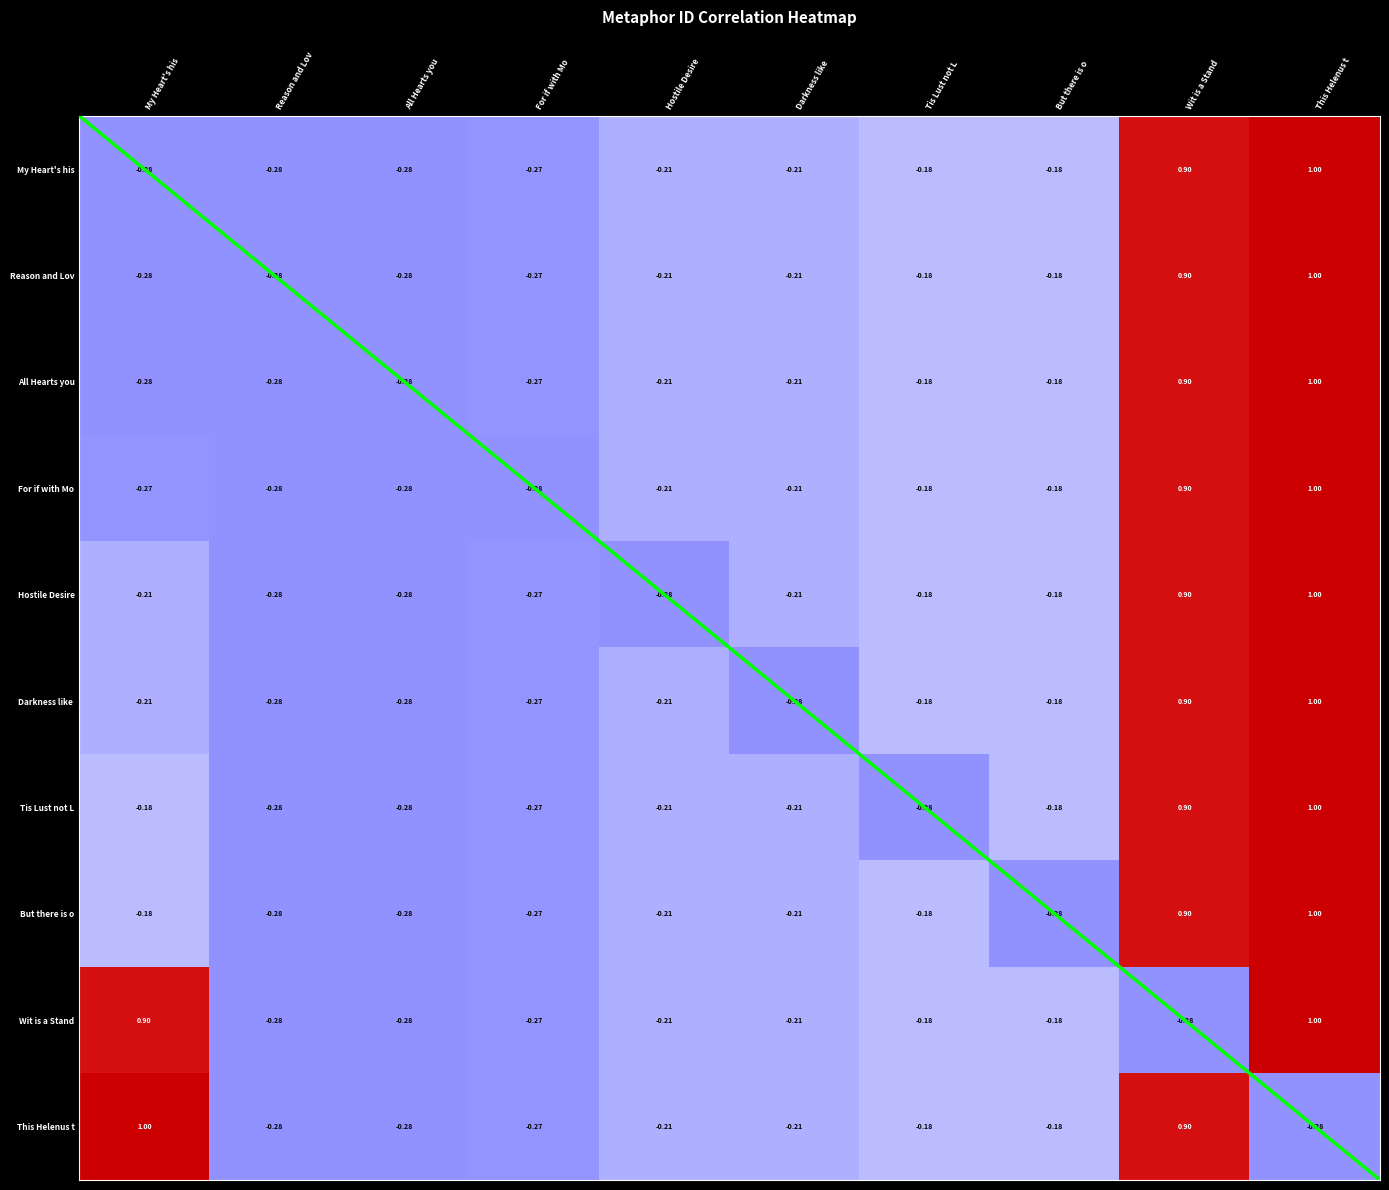

What is the sum of the Hostile Desire values at But there is o and Hostile Desire?

-0.5